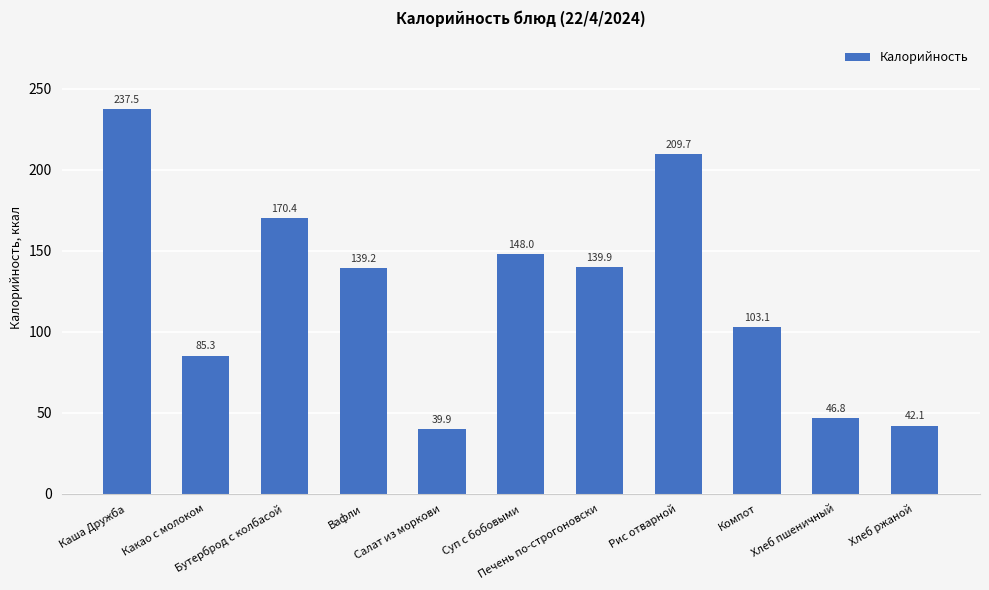

Reading left to right, list all the values displayed in this chart.

Каша Дружба=237.5	Какао с молоком=85.3	Бутерброд с колбасой=170.4	Вафли=139.2	Салат из моркови=39.9	Суп с бобовыми=148.0	Печень по-строгоновски=139.9	Рис отварной=209.7	Компот=103.1	Хлеб пшеничный=46.8	Хлеб ржаной=42.1